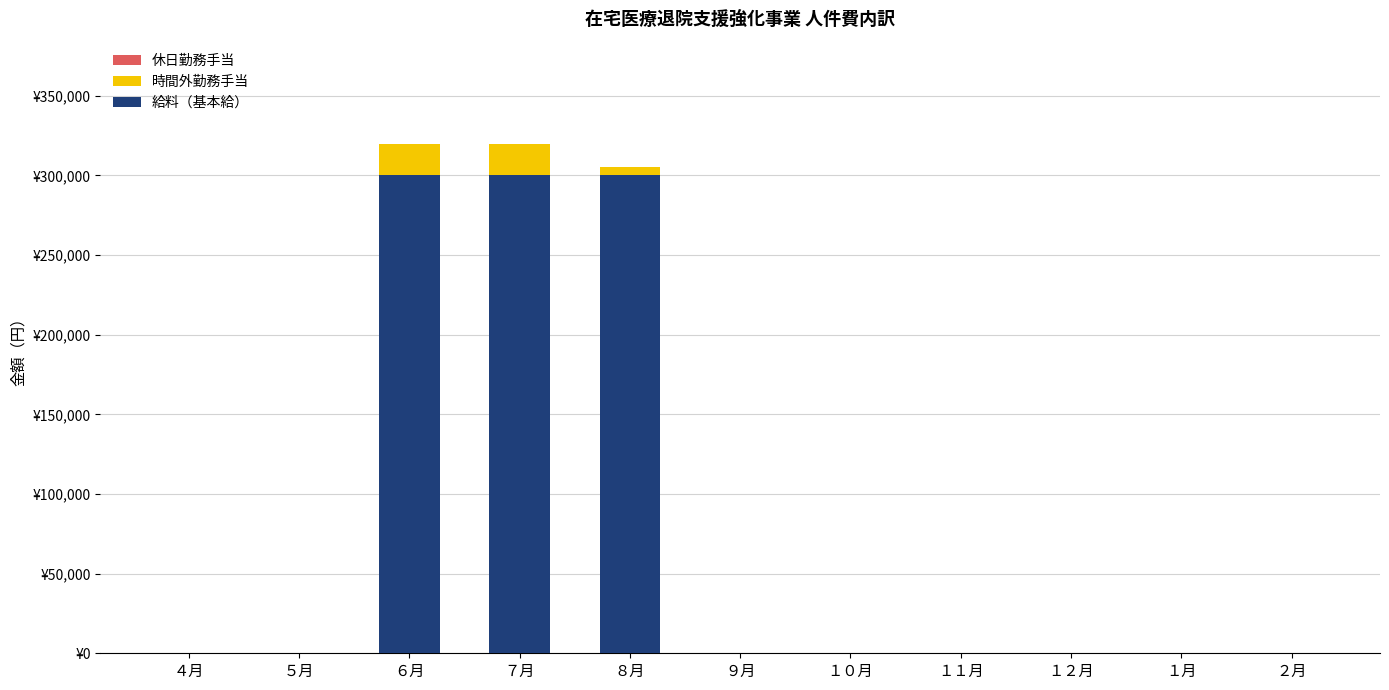

Are the bars grouped side by side (vs. stacked)?

No